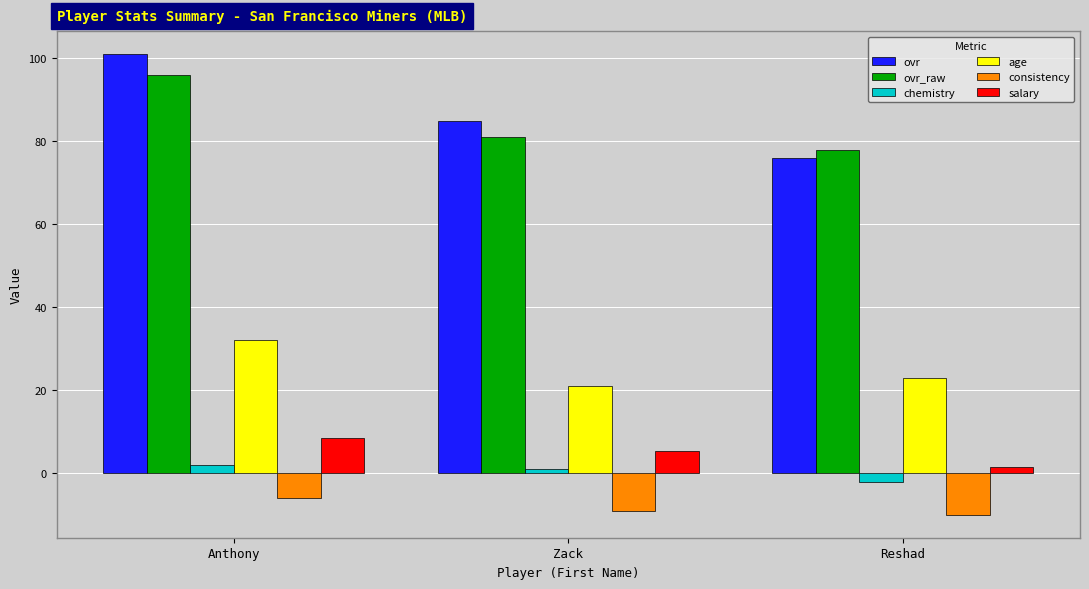

Which series has the largest range (max minus min)?

ovr